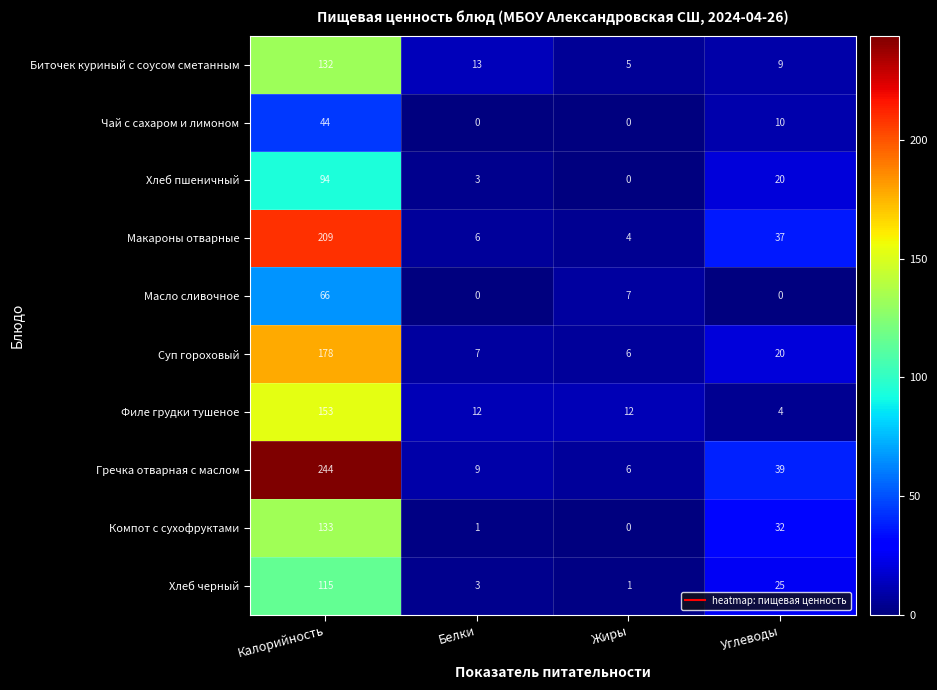

True or false: Масло сливочное has a value of 7 at Жиры.

True